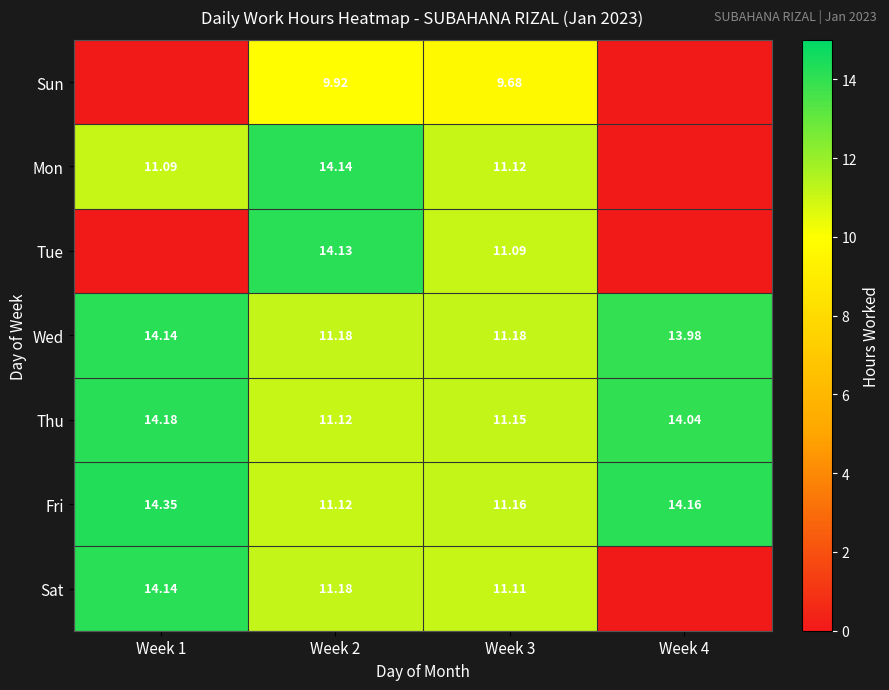

Which series changed the most between Week 2 and Week 3?

Tue